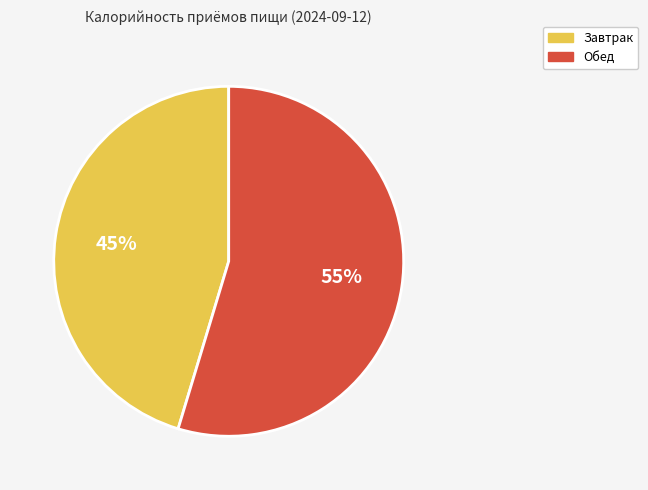

How many slices are in this pie chart?

2